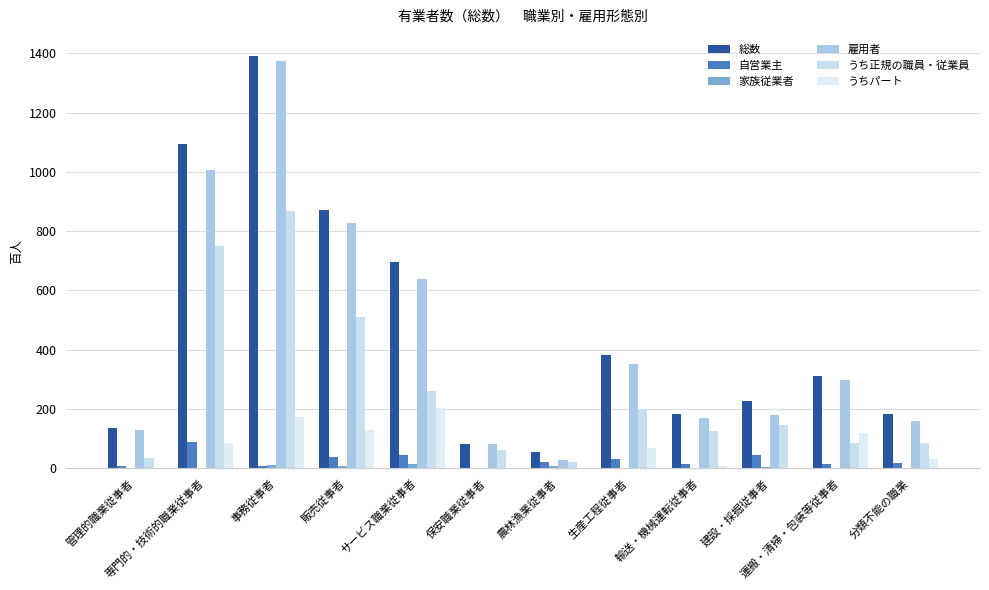

Reading left to right, transcribe all the data shown in this chart.

総数: 管理的職業従事者=136	専門的・技術的職業従事者=1093	事務従事者=1393	販売従事者=872	サービス職業従事者=697	保安職業従事者=81	農林漁業従事者=55	生産工程従事者=383	輸送・機械運転従事者=184	建設・採掘従事者=227	運搬・清掃・包装等従事者=312	分類不能の職業=184
自営業主: 管理的職業従事者=6	専門的・技術的職業従事者=89	事務従事者=7	販売従事者=39	サービス職業従事者=43	保安職業従事者=0	農林漁業従事者=20	生産工程従事者=30	輸送・機械運転従事者=13	建設・採掘従事者=44	運搬・清掃・包装等従事者=15	分類不能の職業=17
家族従業者: 管理的職業従事者=0	専門的・技術的職業従事者=0	事務従事者=11	販売従事者=6	サービス職業従事者=14	保安職業従事者=0	農林漁業従事者=6	生産工程従事者=0	輸送・機械運転従事者=2	建設・採掘従事者=4	運搬・清掃・包装等従事者=2	分類不能の職業=1
雇用者: 管理的職業従事者=130	専門的・技術的職業従事者=1005	事務従事者=1375	販売従事者=827	サービス職業従事者=640	保安職業従事者=81	農林漁業従事者=29	生産工程従事者=353	輸送・機械運転従事者=169	建設・採掘従事者=178	運搬・清掃・包装等従事者=296	分類不能の職業=160
うち正規の職員・従業員: 管理的職業従事者=36	専門的・技術的職業従事者=751	事務従事者=869	販売従事者=512	サービス職業従事者=262	保安職業従事者=63	農林漁業従事者=21	生産工程従事者=201	輸送・機械運転従事者=126	建設・採掘従事者=145	運搬・清掃・包装等従事者=85	分類不能の職業=86
うちパート: 管理的職業従事者=0	専門的・技術的職業従事者=85	事務従事者=172	販売従事者=129	サービス職業従事者=204	保安職業従事者=0	農林漁業従事者=0	生産工程従事者=68	輸送・機械運転従事者=6	建設・採掘従事者=0	運搬・清掃・包装等従事者=118	分類不能の職業=32